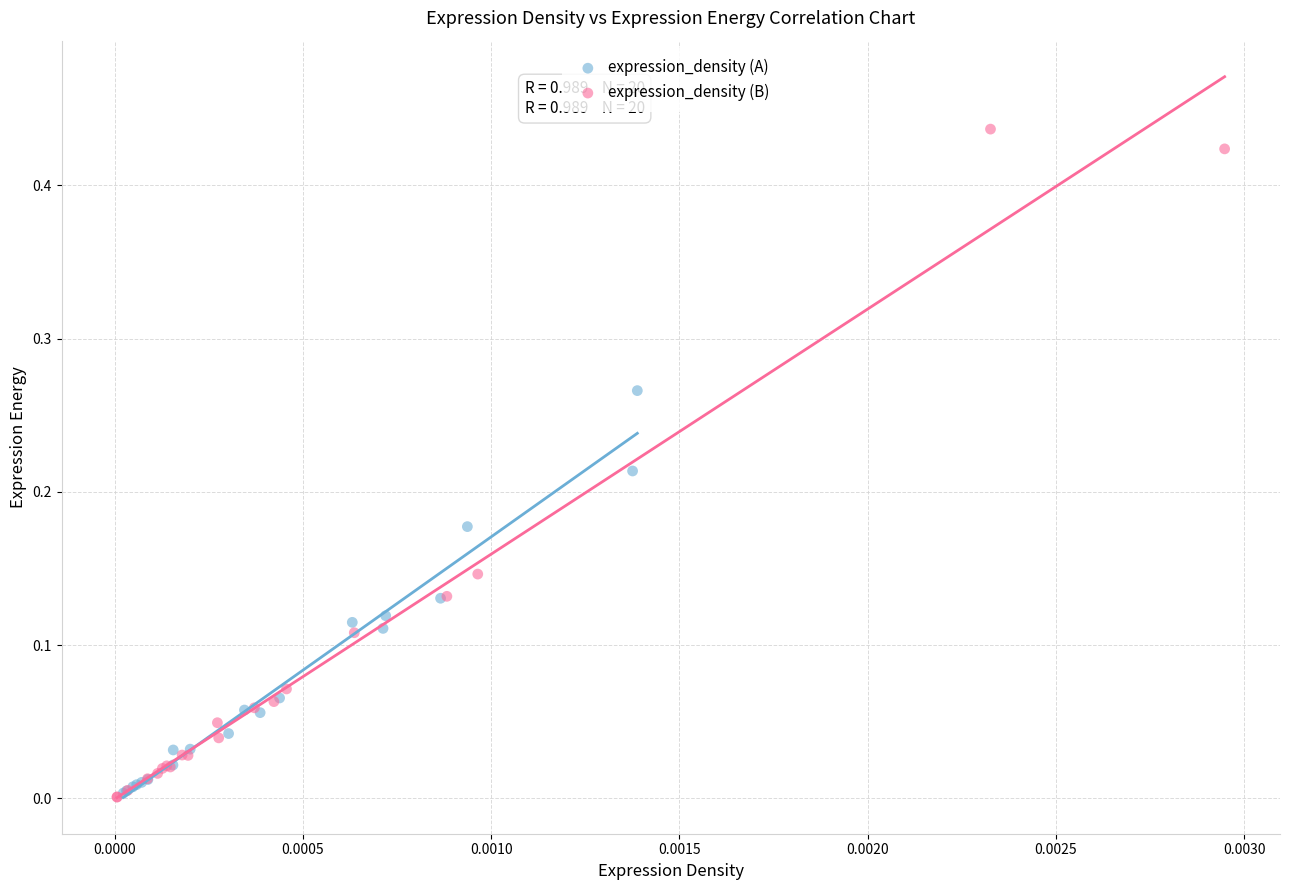

Which series reaches the maximum Y coordinate?

expression_density (B)